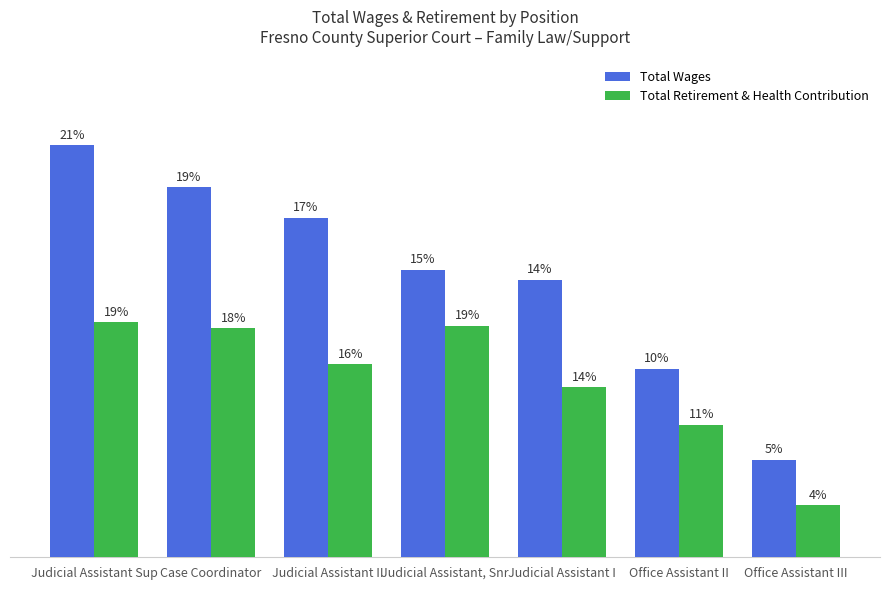

Are the bars horizontal?

No